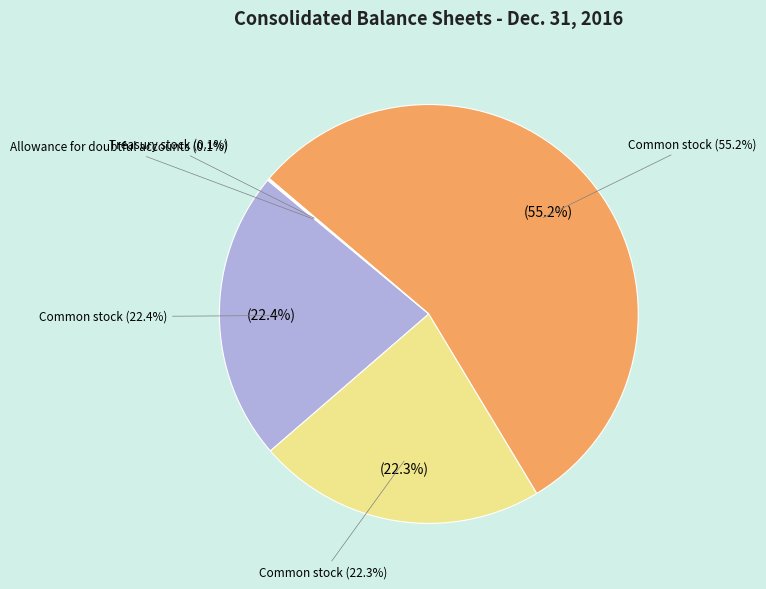

To the nearest percent, what is the average slice percentage?

20%